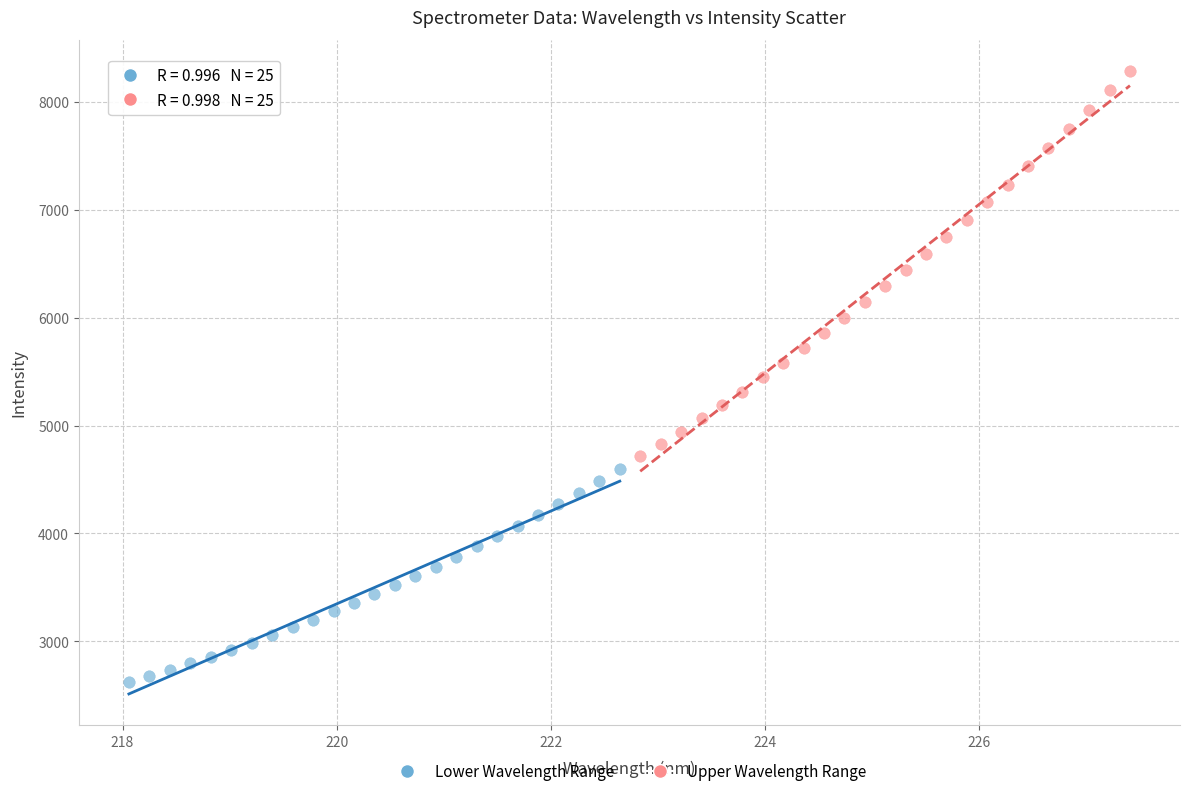

What are all the series names shown in the legend?

Lower Wavelength Range, Upper Wavelength Range